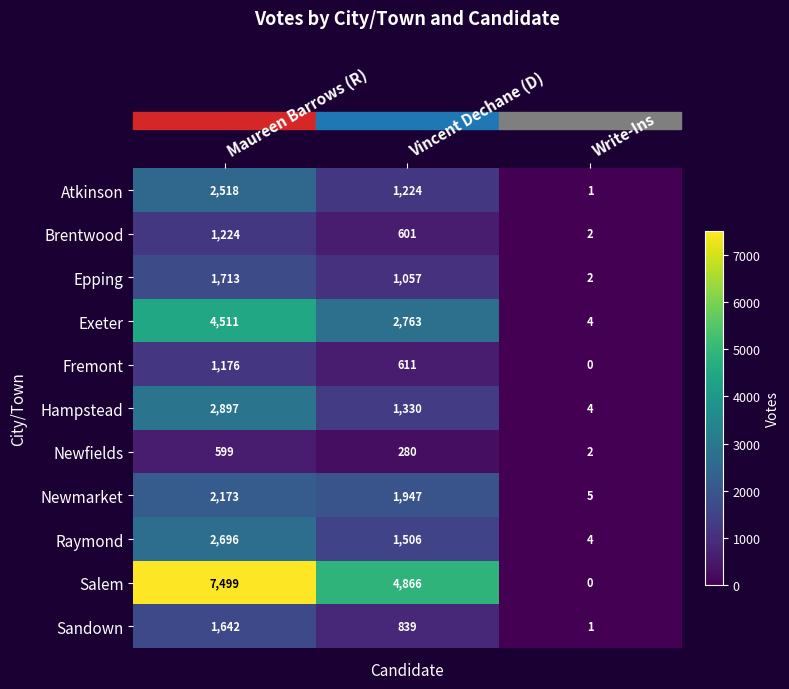

True or false: Hampstead has a value of 2897 at Maureen Barrows (R).

True